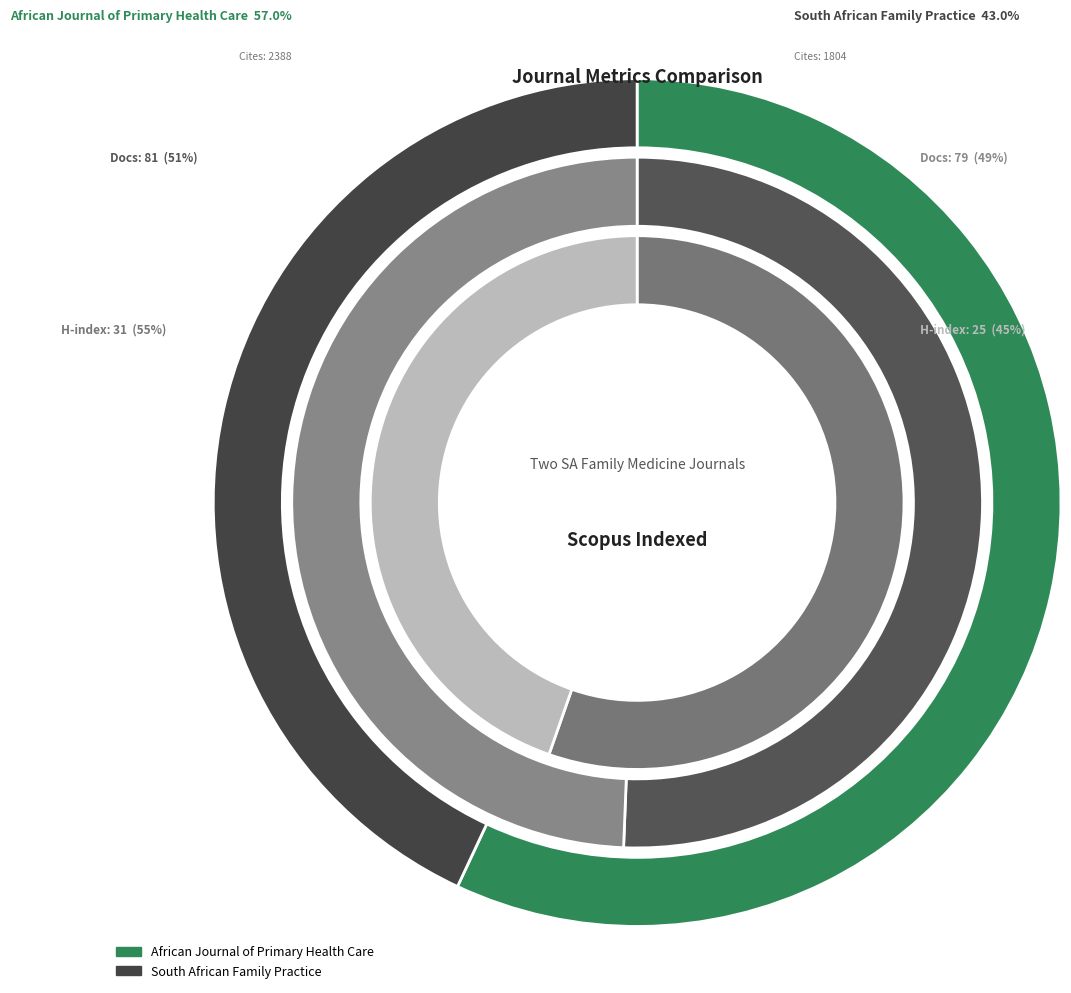

True or false: South African Family Practice accounts for 49% of the total.

True